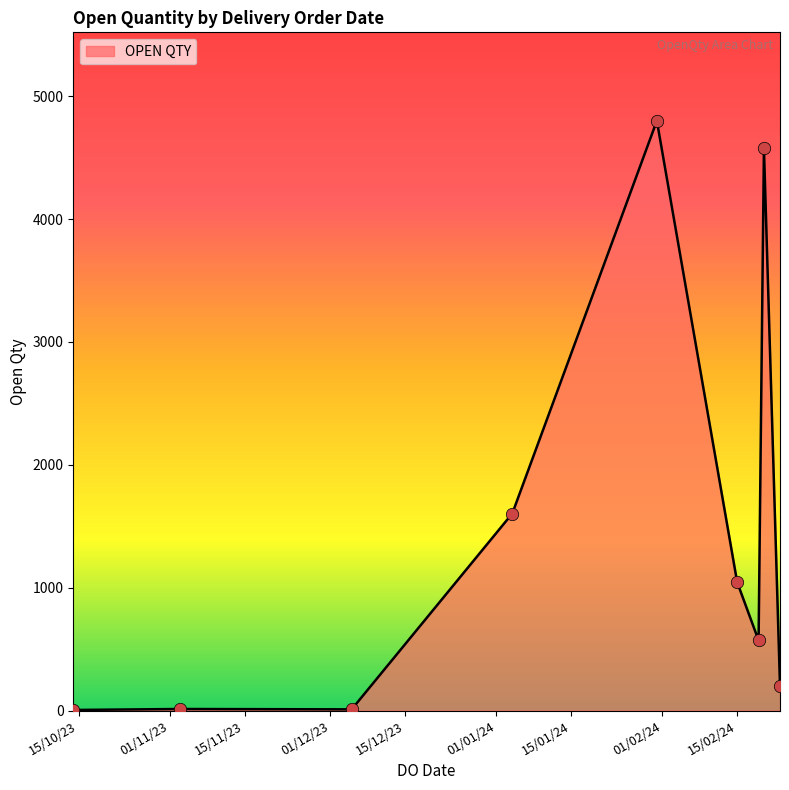

What is the greatest value displayed?

4800